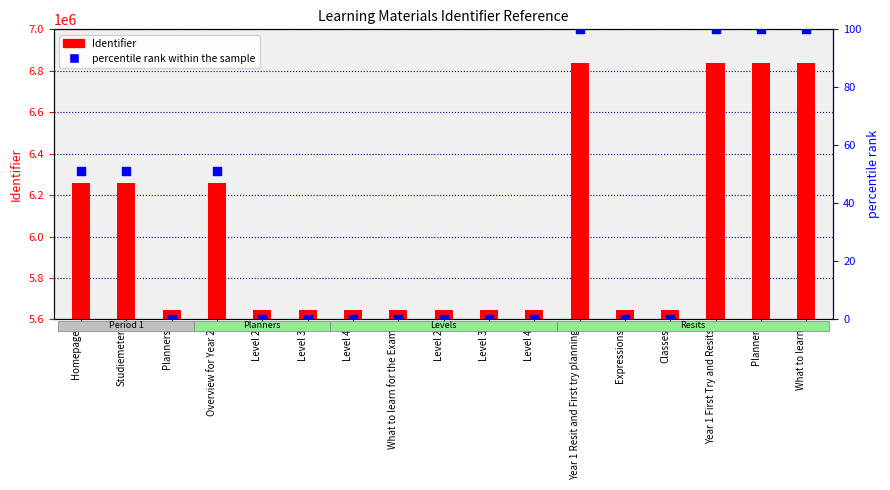

Which series reaches the maximum Y coordinate?

Identifier (count-like)